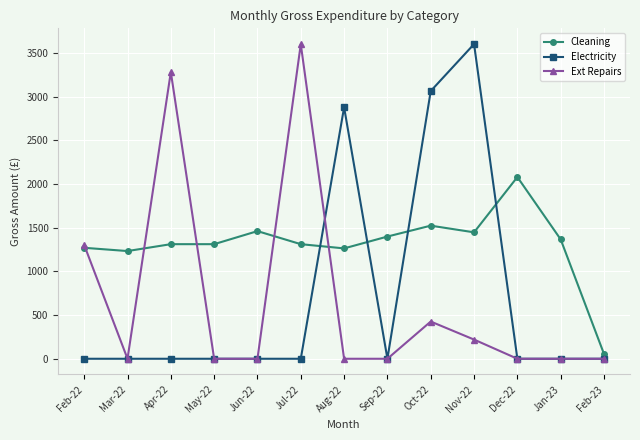

At Aug-22, list the series in order from largest to smallest.

Electricity, Cleaning, Ext Repairs